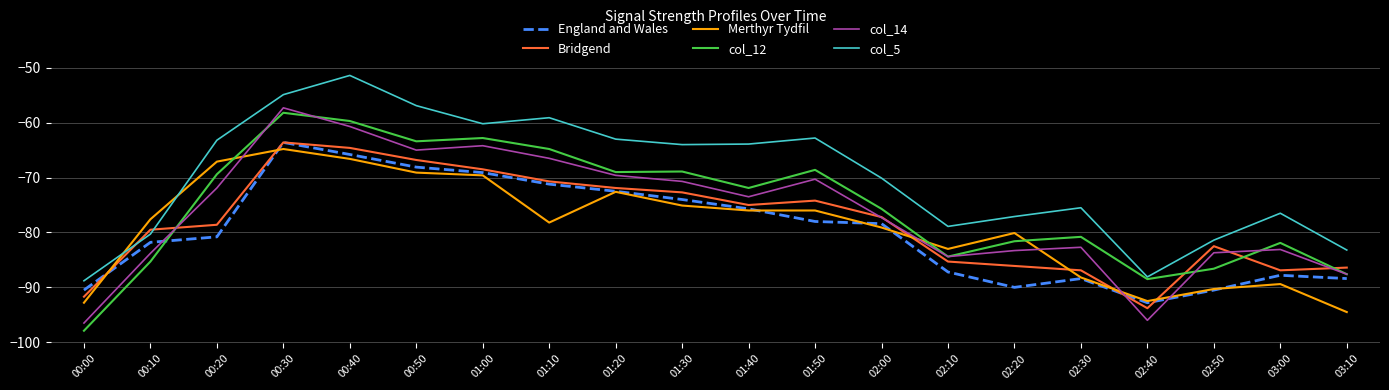

Is the value of England and Wales at 00:00 greater than the value of col_12 at 03:00?

No